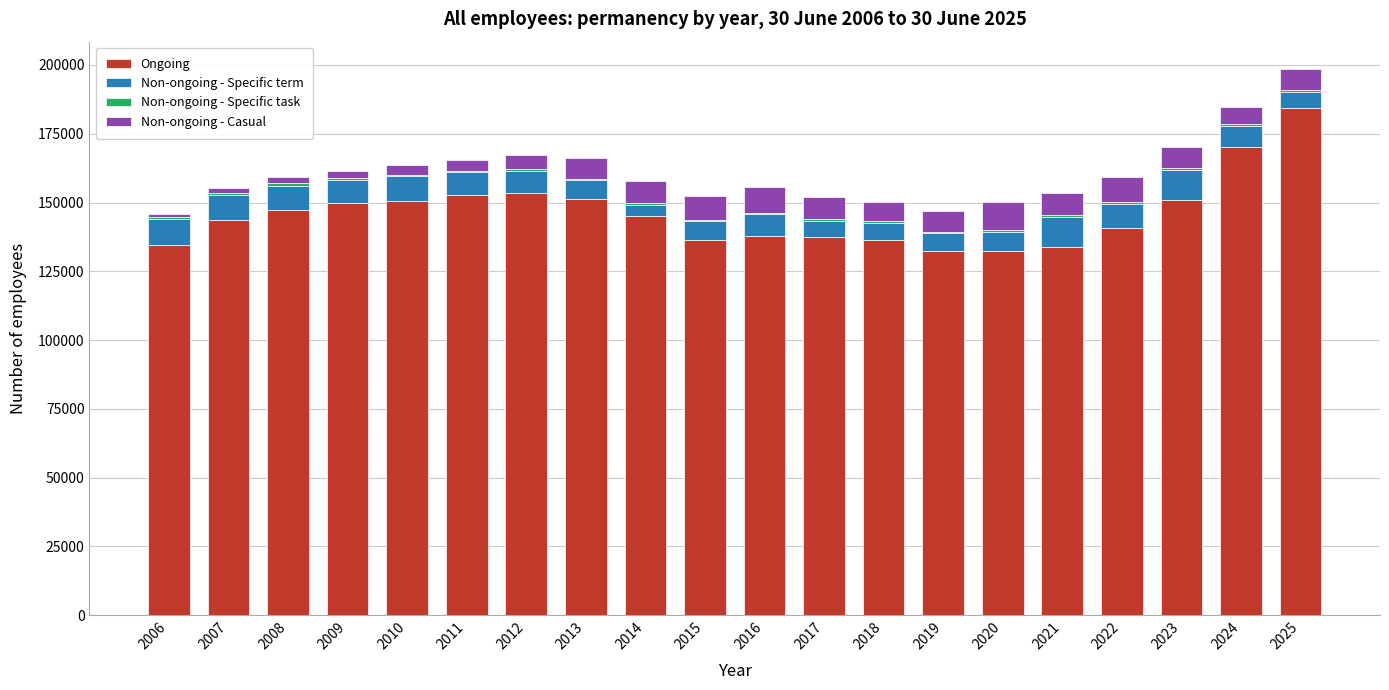

What is the maximum value for Ongoing?

184442